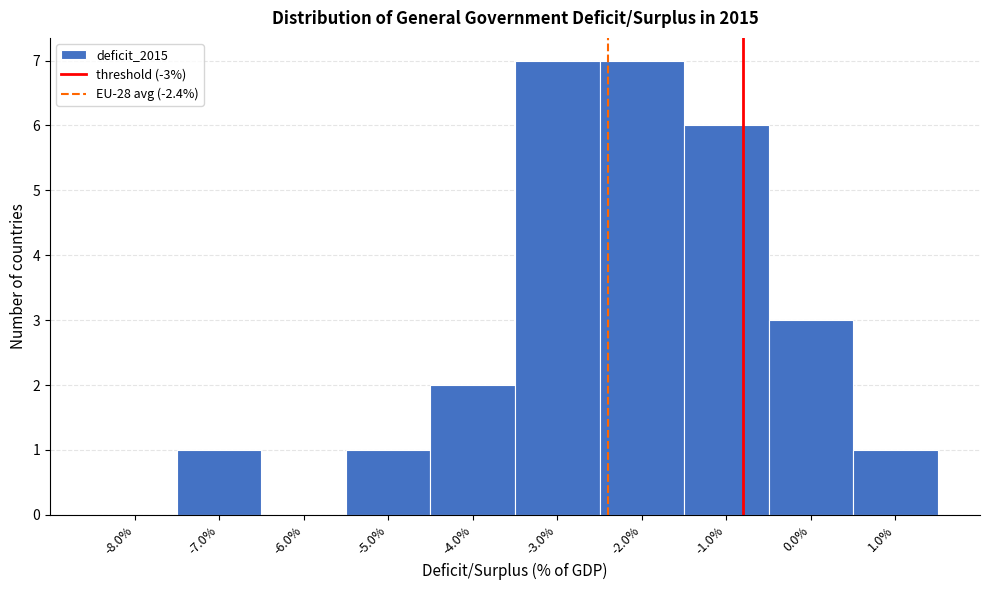

How tall is the bar that spans -4.5 to -3.5 on the x-axis? The values are not printed on the chart, so give them approximately, as read against the axis.

2